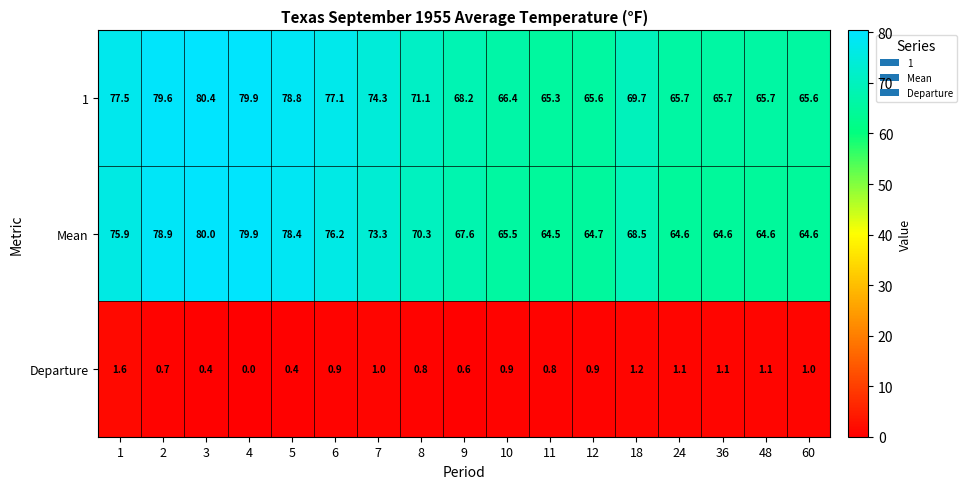

What is the approximate value of 1 at 36?

65.7